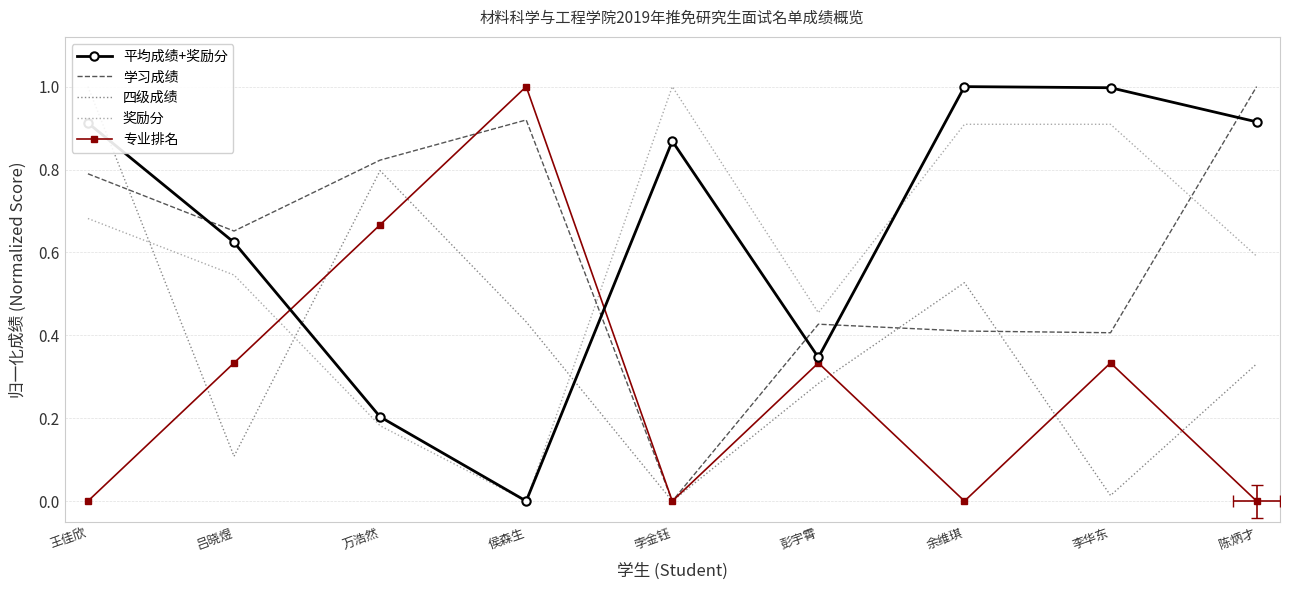

At which category is the sum across all series the highest?

王佳欣